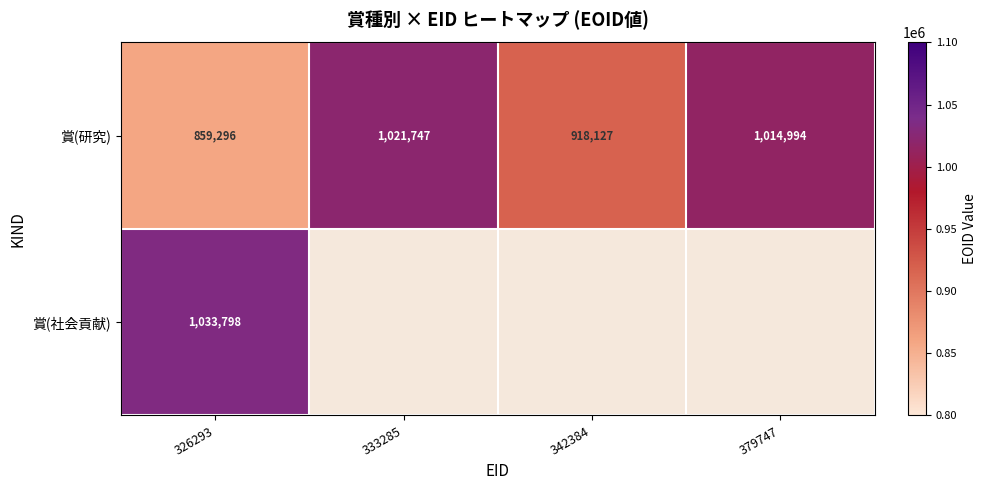

True or false: 賞(研究) has a value of 1806346.5 at 333285.

False